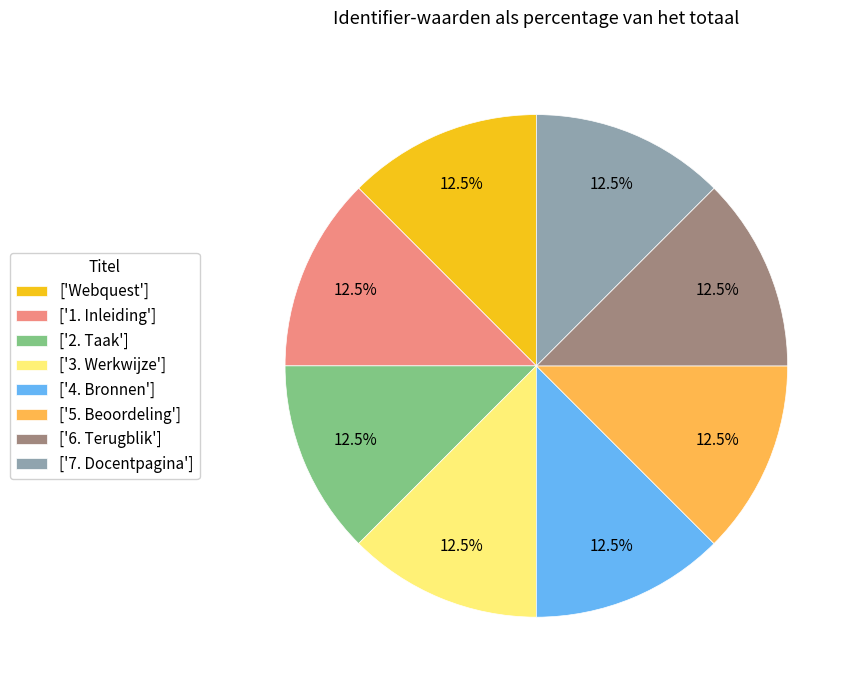

Is there any slice that represents more than half of the pie?

No